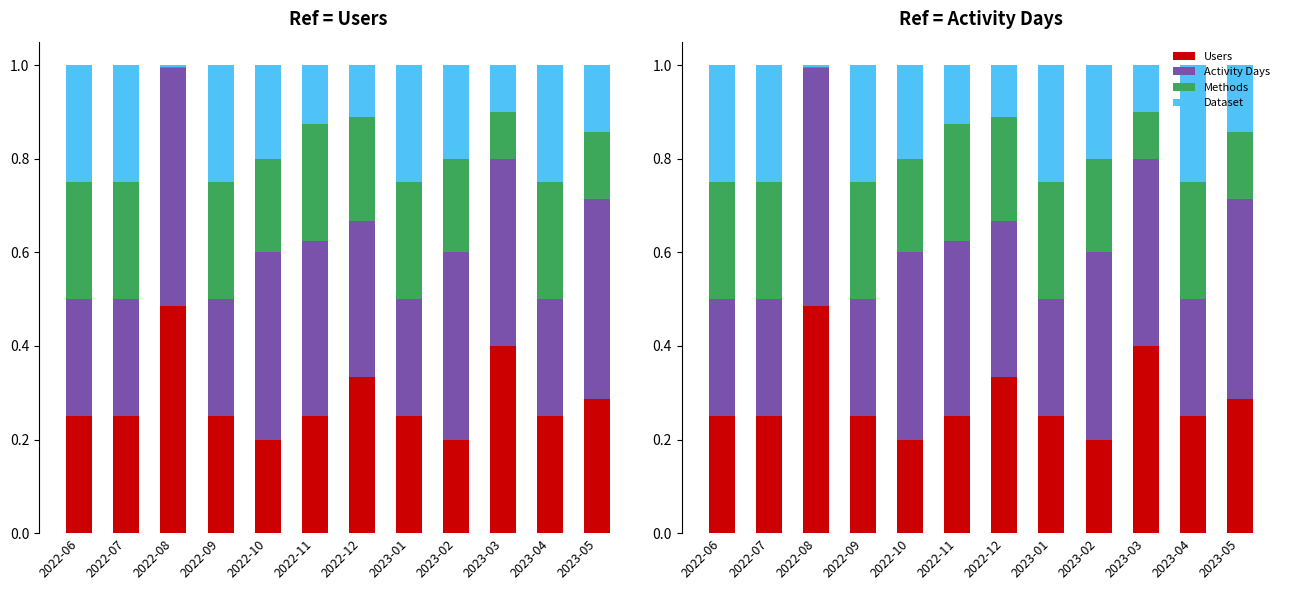

What is the total value across all series at 2023-01?

1.0